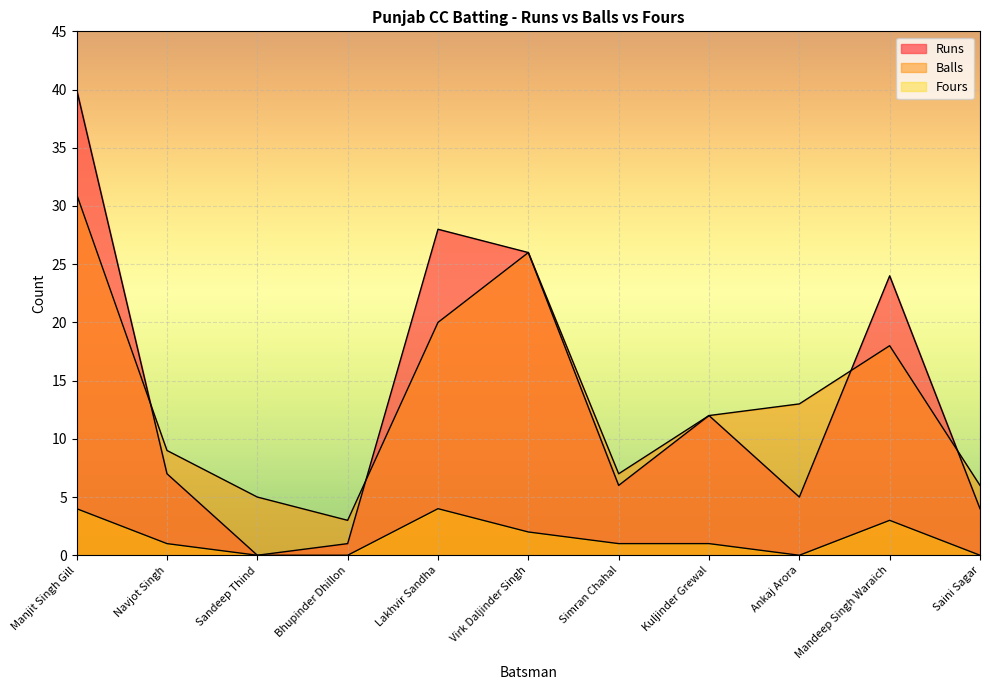

Which category has the highest value in the Fours series?

Manjit Singh Gill